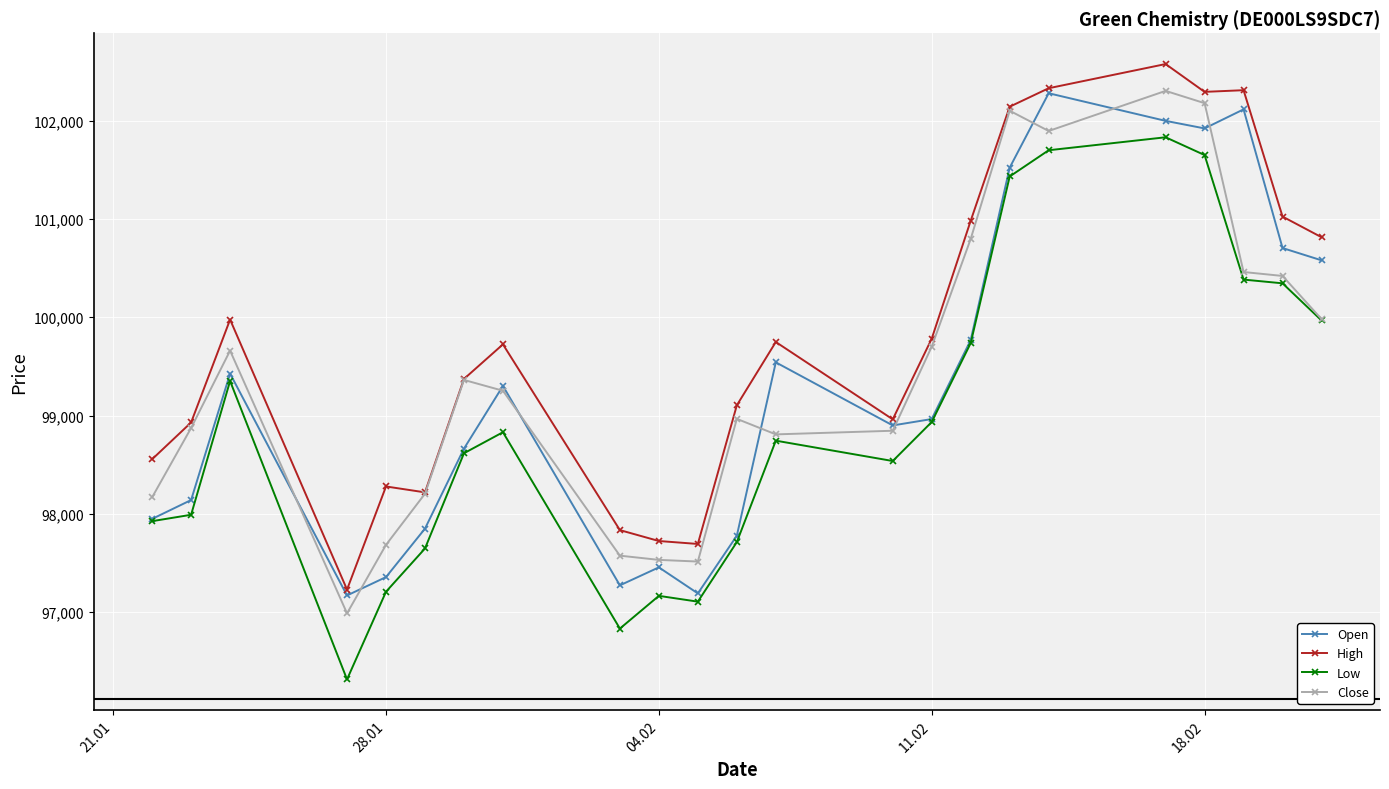

What is the lowest value of the Open series?

97169